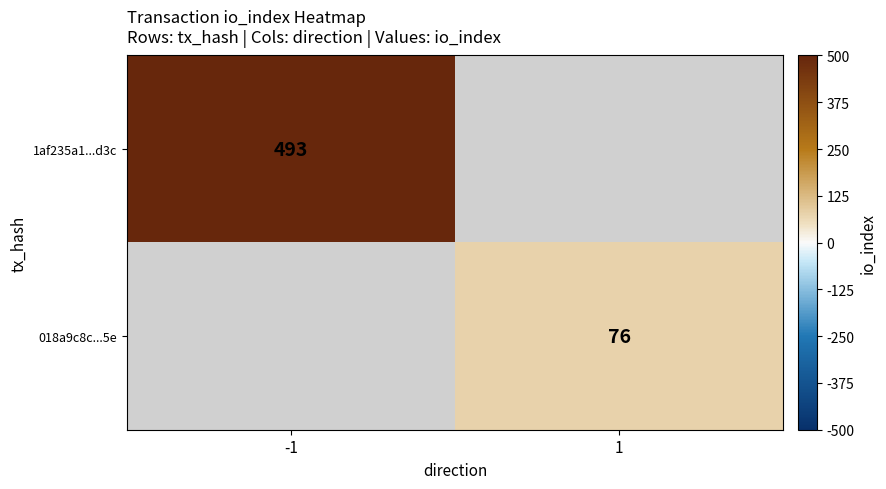

True or false: 1af235a1...d3c has a value of 493 at -1.

True